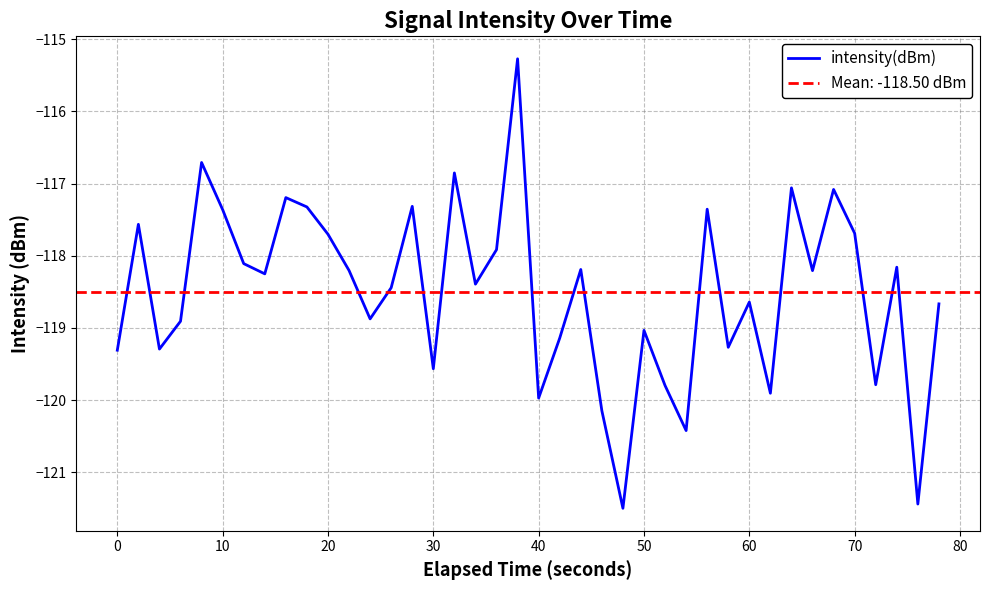

Is it true that intensity(dBm) equals -202.5 at 10?

False